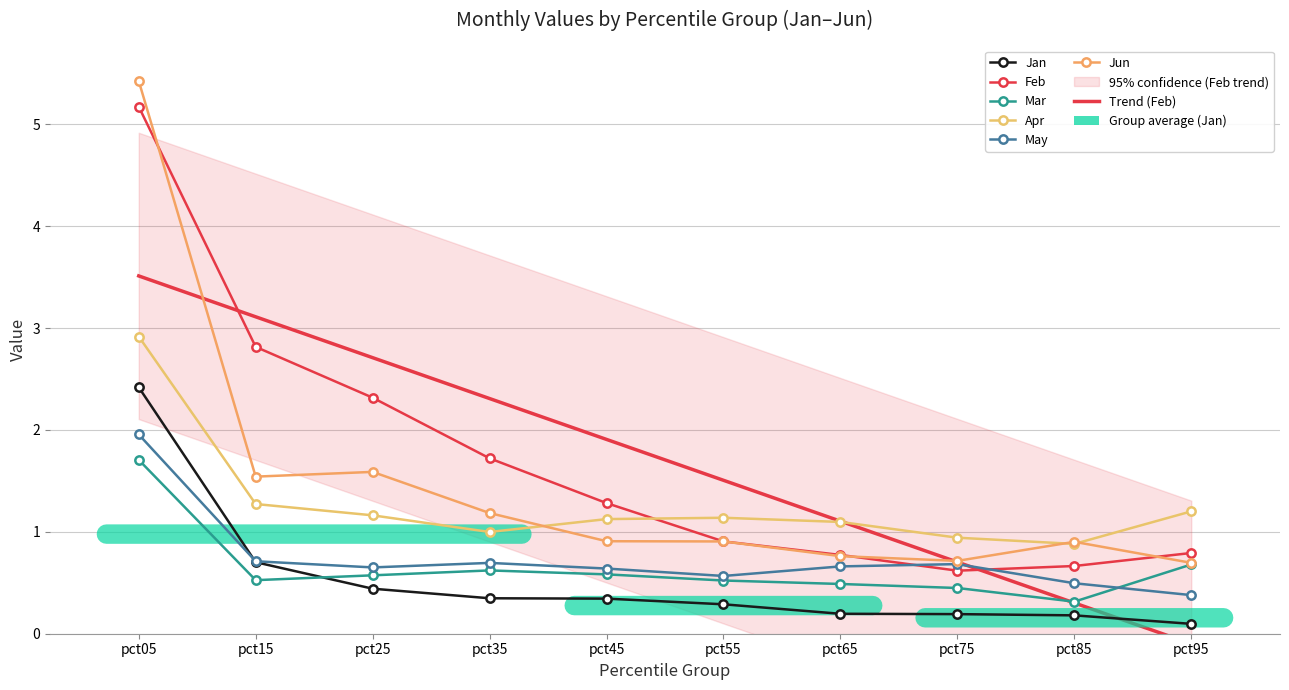

At pct95, list the series in order from smallest to largest.

Jan, May, Mar, Jun, Feb, Apr